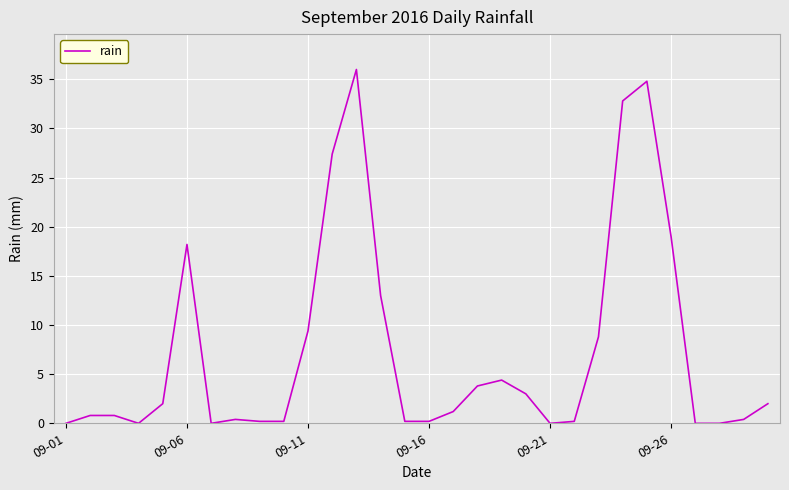

Count the number of categories in the chart.

30